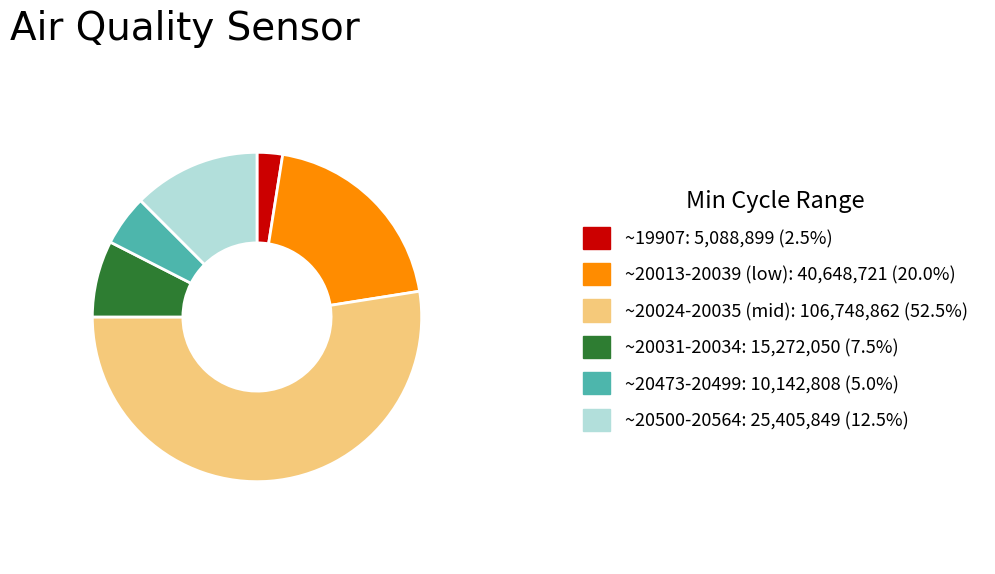

What is the ratio of the value at ~20024-20035 (mid): 106,748,862 (52.5%) to the value at ~20031-20034: 15,272,050 (7.5%)?

7.0